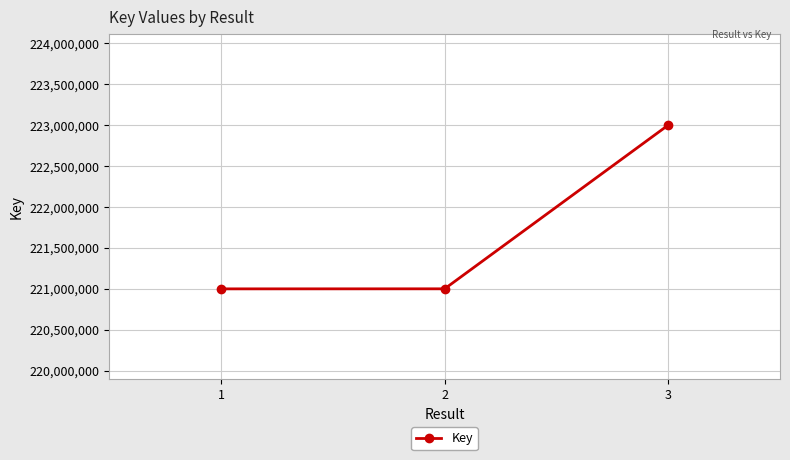

Which has a higher value, 2 or 3?

3